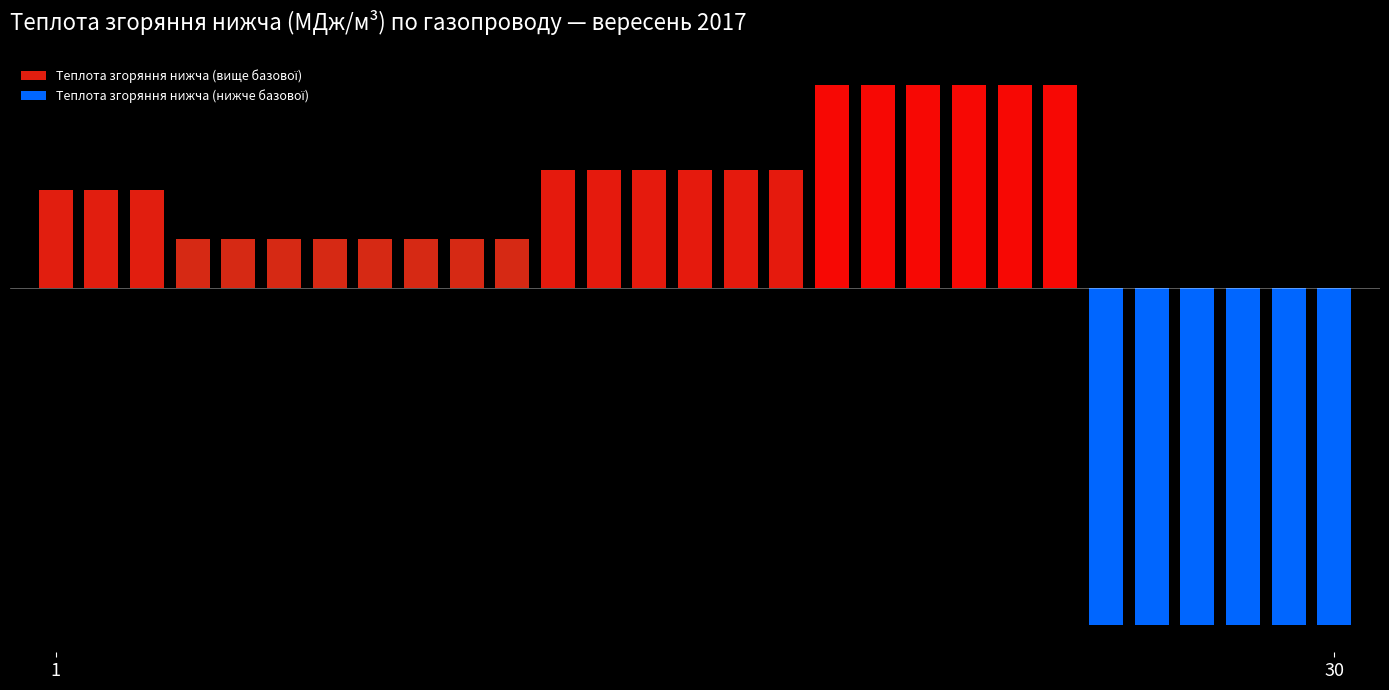

What is the maximum value shown in the chart?

34.8